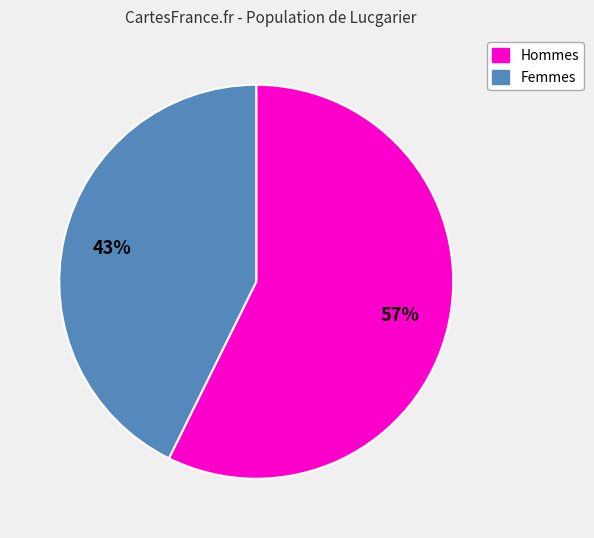

Do Hommes and Femmes together represent more than half of the pie?

Yes